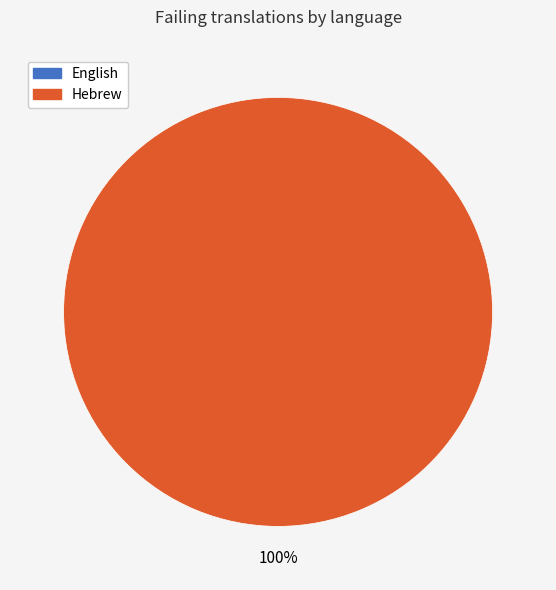

Is there a majority slice in this chart?

Yes